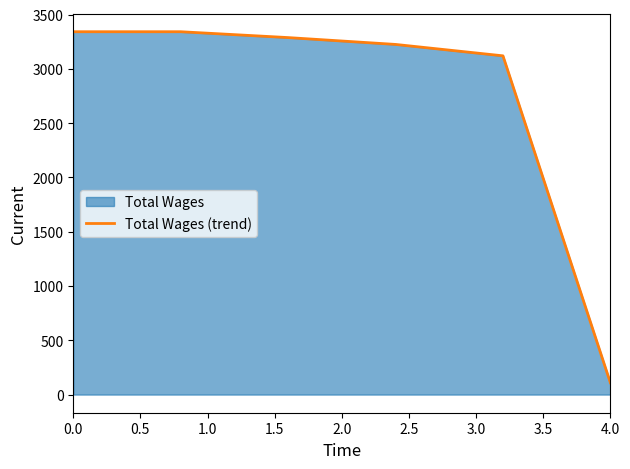

What is the value of the 3rd point from the left?

3288